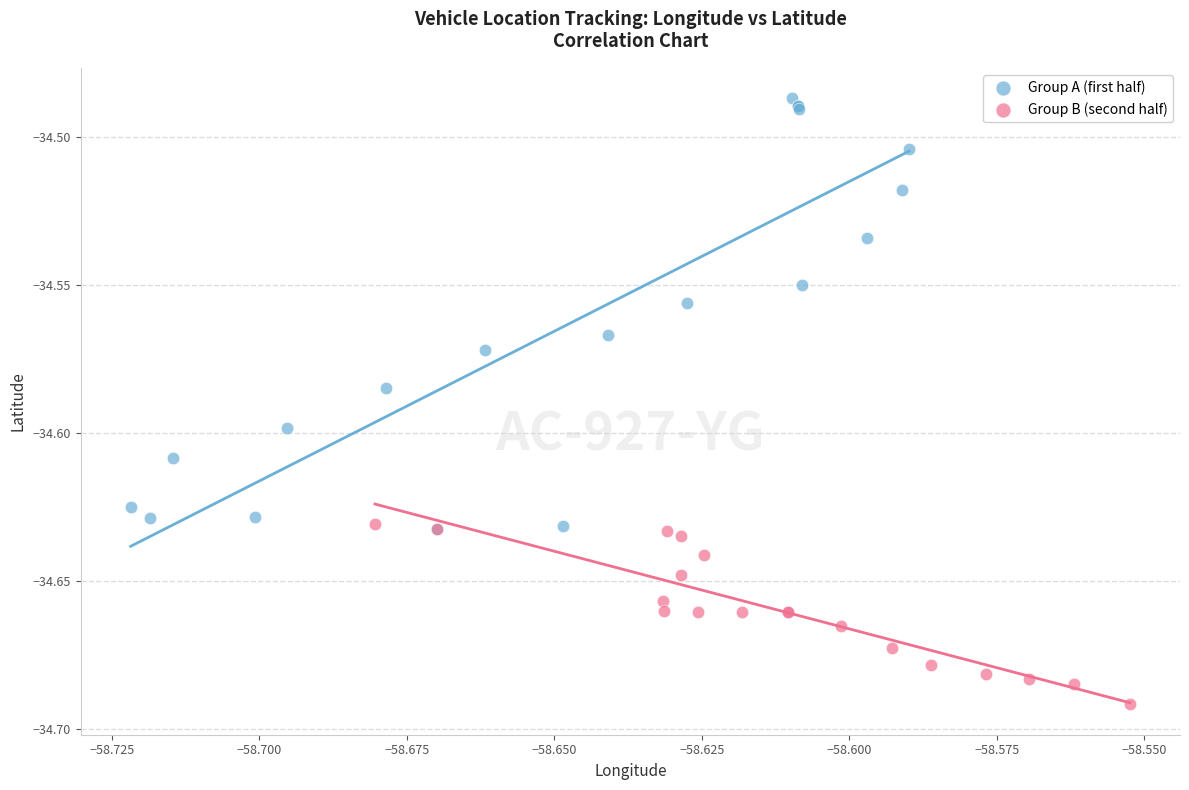

What are all the series names shown in the legend?

Group A (first half), Group B (second half)